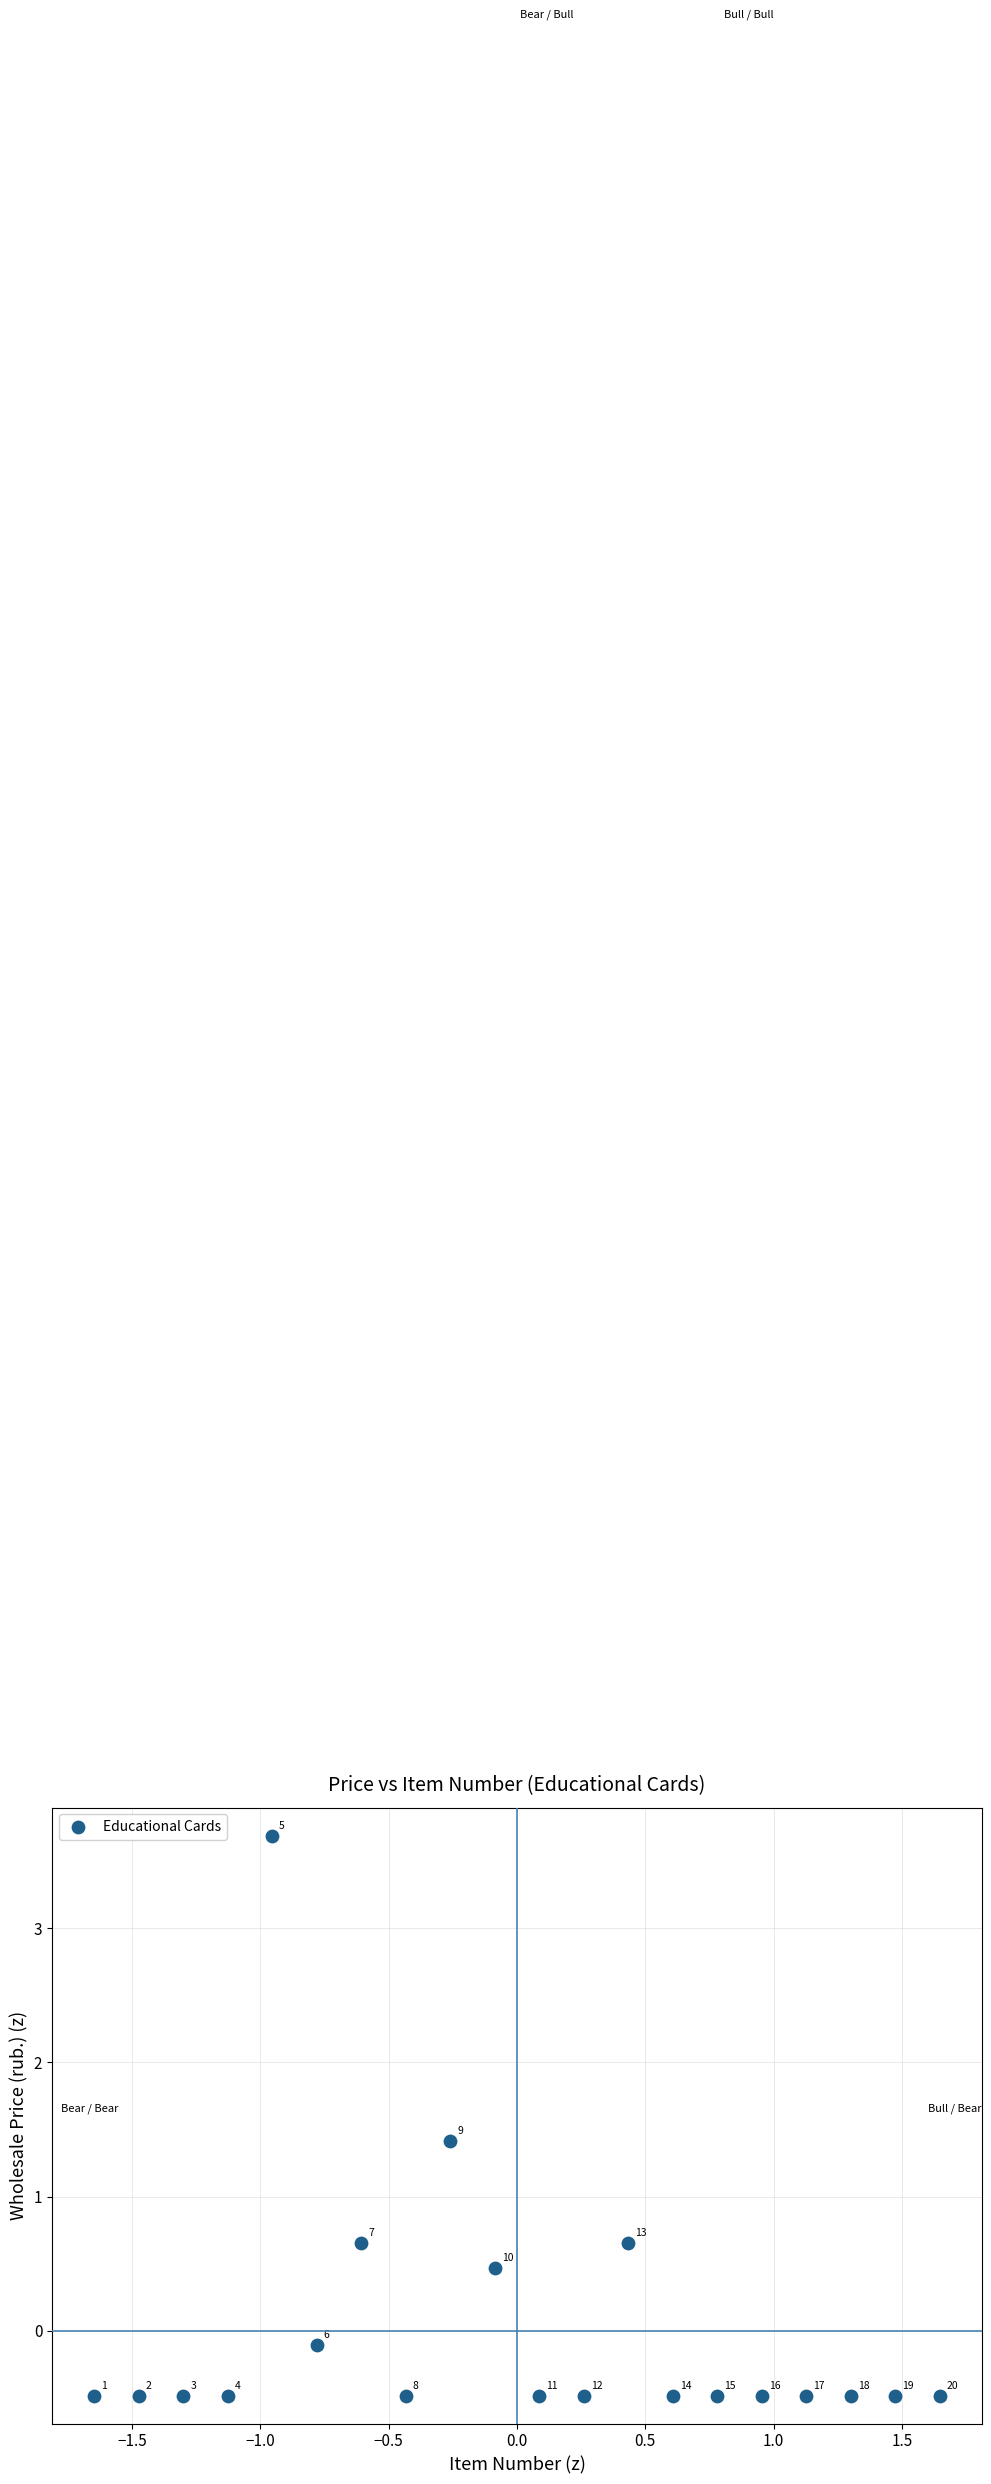

What Y value in the scatter plot is closest to 1?

0.7